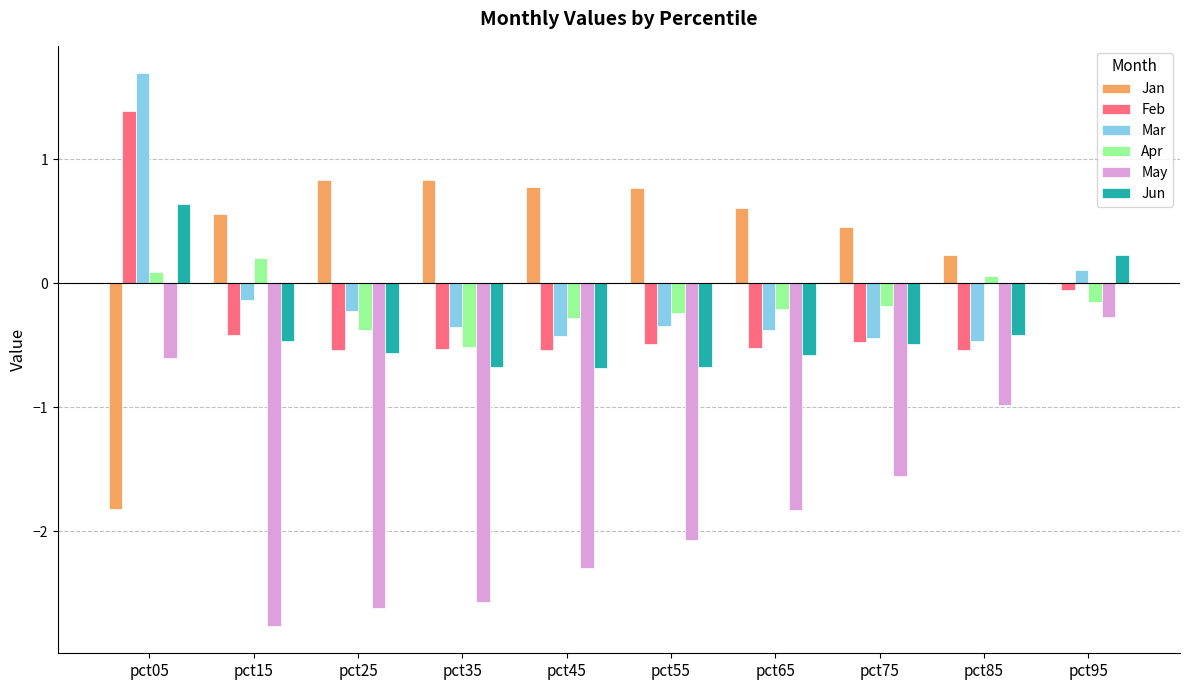

Which series has the largest total across all categories?

Jan